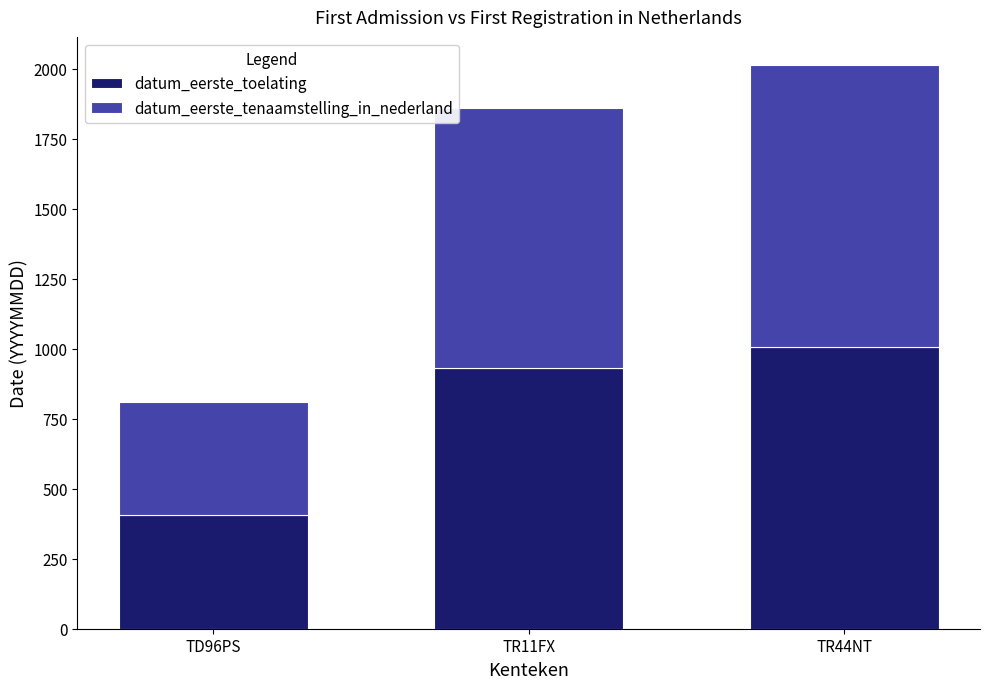

What is the difference between the maximum and minimum values in the datum_eerste_toelating series?

602